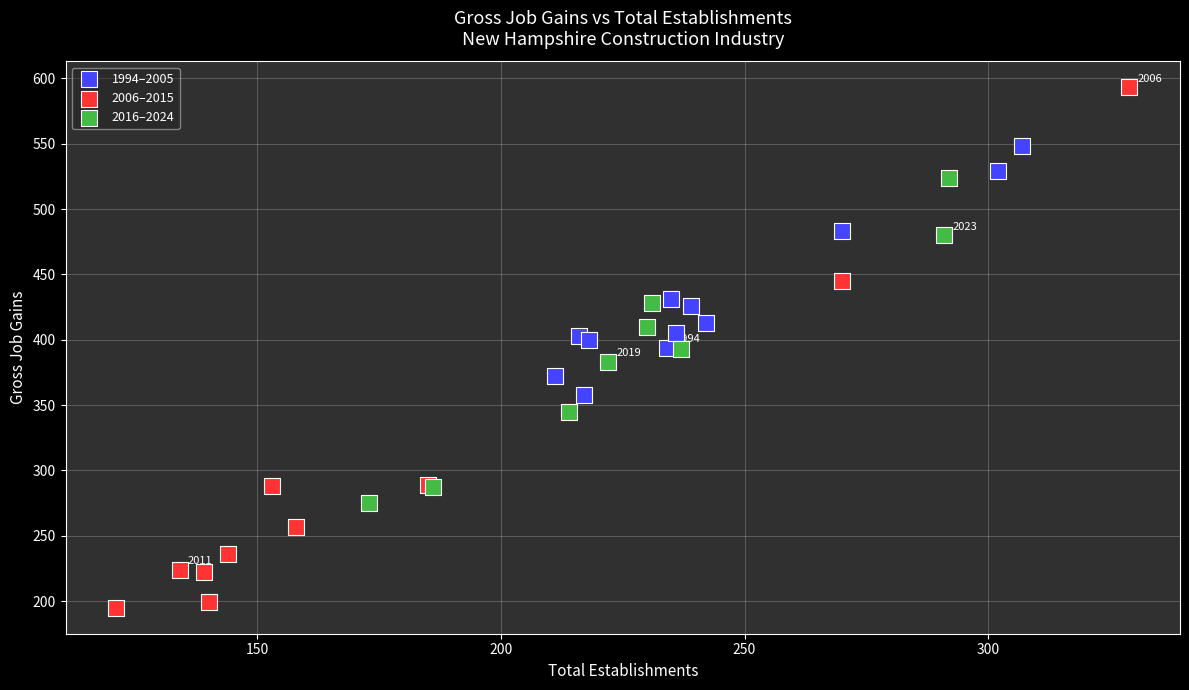

Which series has the largest Y range (max minus min)?

2006–2015